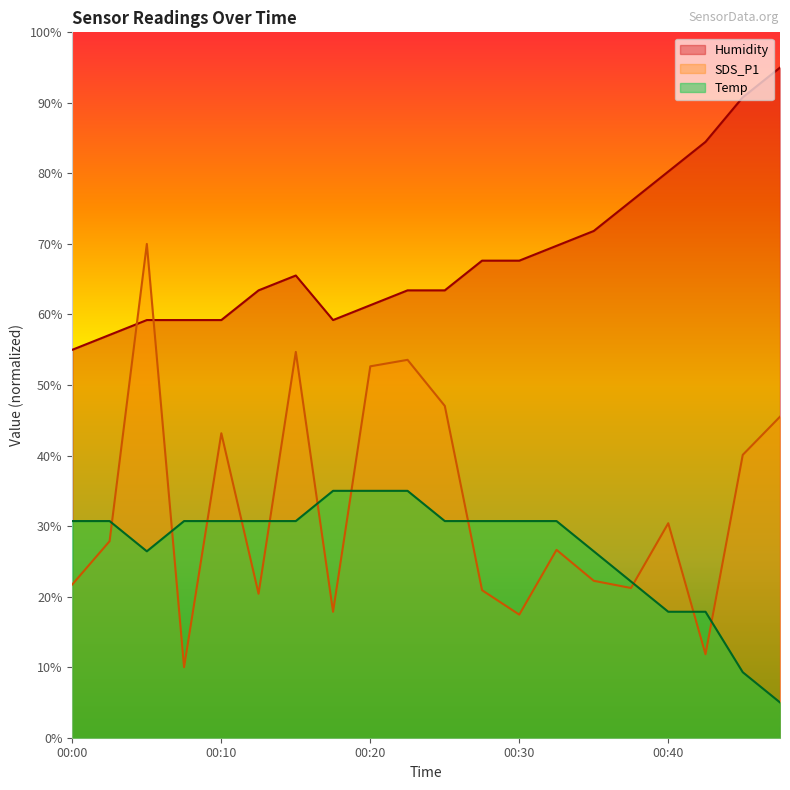

At which label does SDS_P1 first exceed 27?

00:03